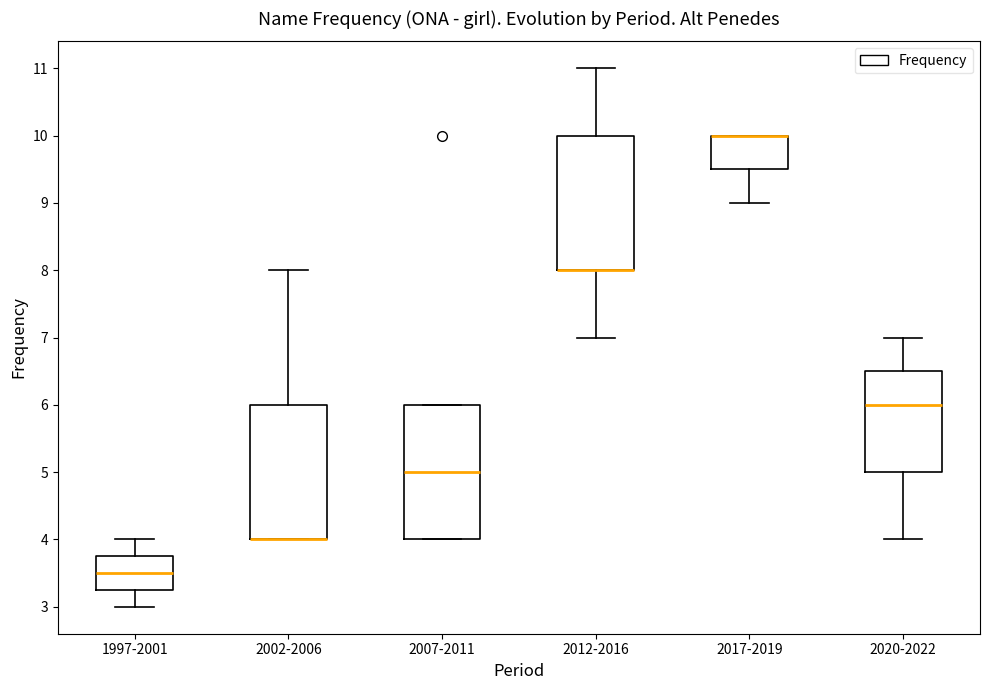

Reading left to right, transcribe this box plot: for each box, give where its median line is, the range the box spans, and where its two whiskers end, as read against the y-axis. The values are not printed on the chart, so give them approximately, as read against the axis.

1997-2001: median 3.5, box 3.3 to 3.8, whiskers 3.0 to 4.0
2002-2006: median 4.0 (drawn on the box's lower edge), box 4.0 to 6.0, whiskers 4.0 to 8.0
2007-2011: median 5.0, box 4.0 to 6.0, whiskers 4.0 to 6.0
2012-2016: median 8.0 (drawn on the box's lower edge), box 8.0 to 10.0, whiskers 7.0 to 11.0
2017-2019: median 10.0 (drawn on the box's upper edge), box 9.5 to 10.0, whiskers 9.0 to 10.0
2020-2022: median 6.0, box 5.0 to 6.5, whiskers 4.0 to 7.0